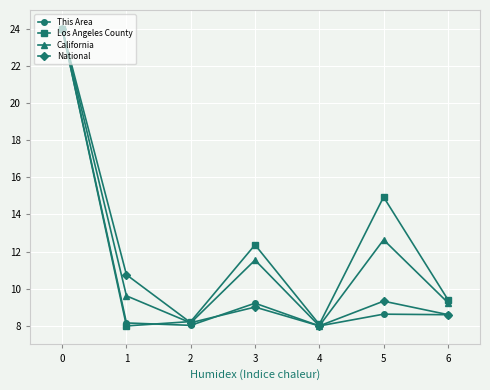

At which category does California reach its first local peak?

3